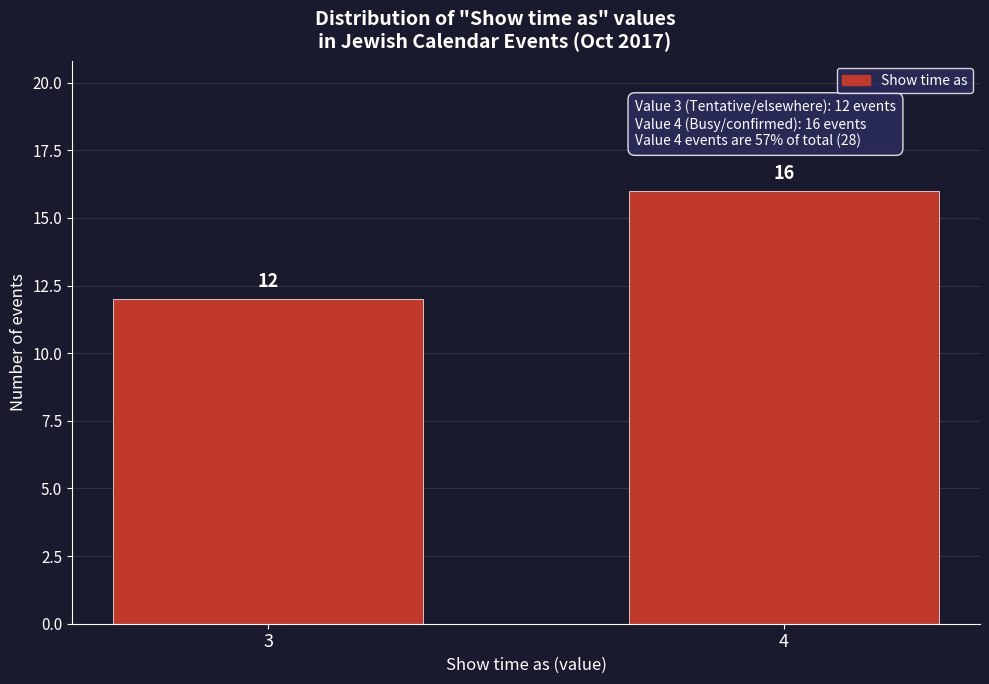

Reading left to right, extract all data points from this chart.

3=12	4=16